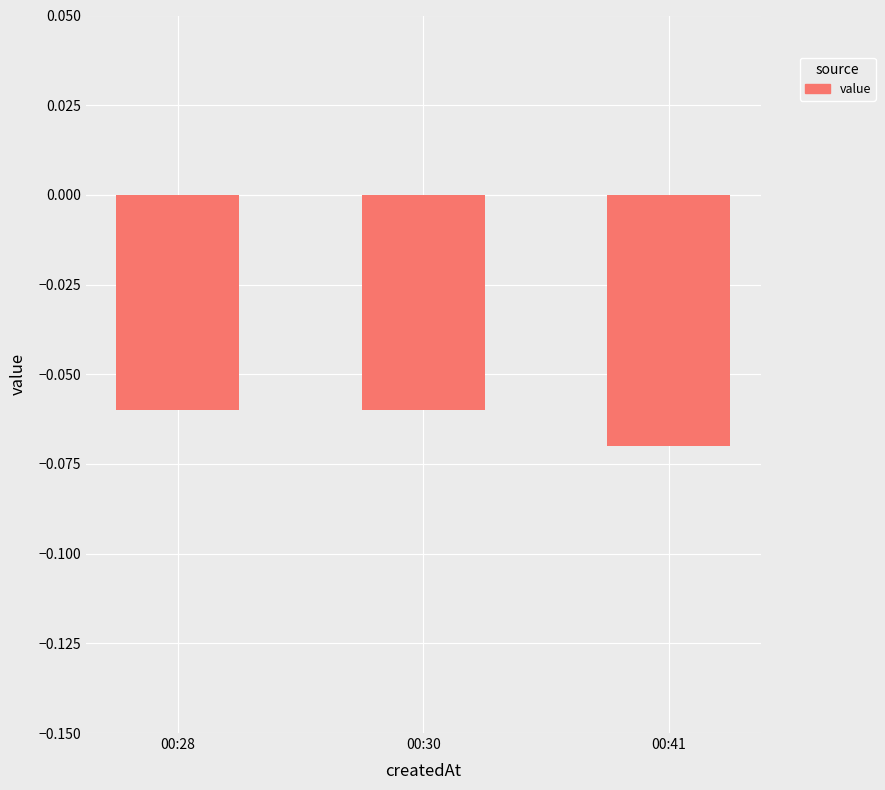

Which has a higher value, 00:41 or 00:28?

00:28